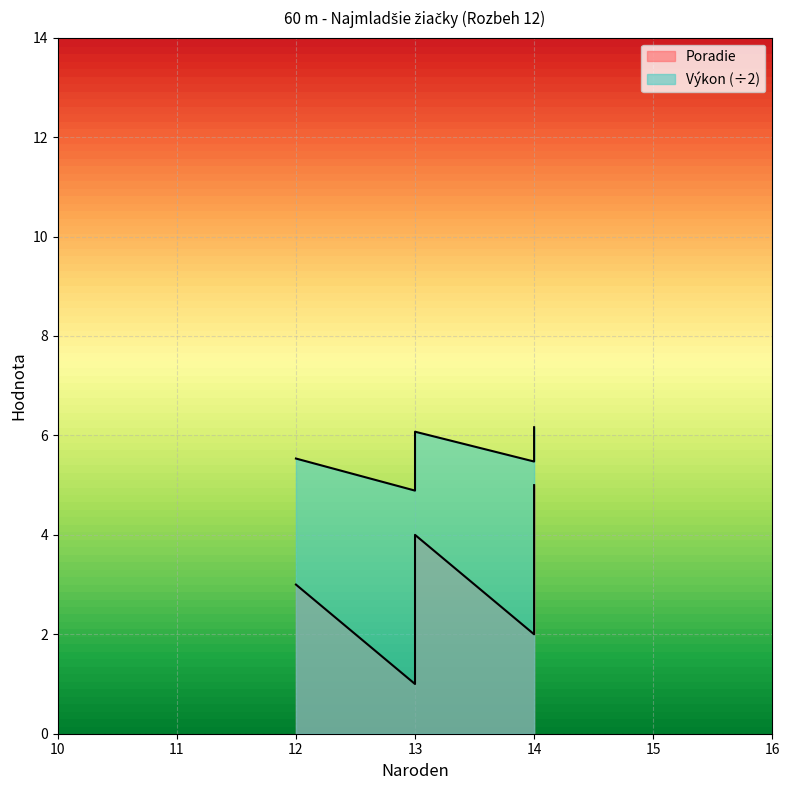

What is the total value across all series at 13?

10.8